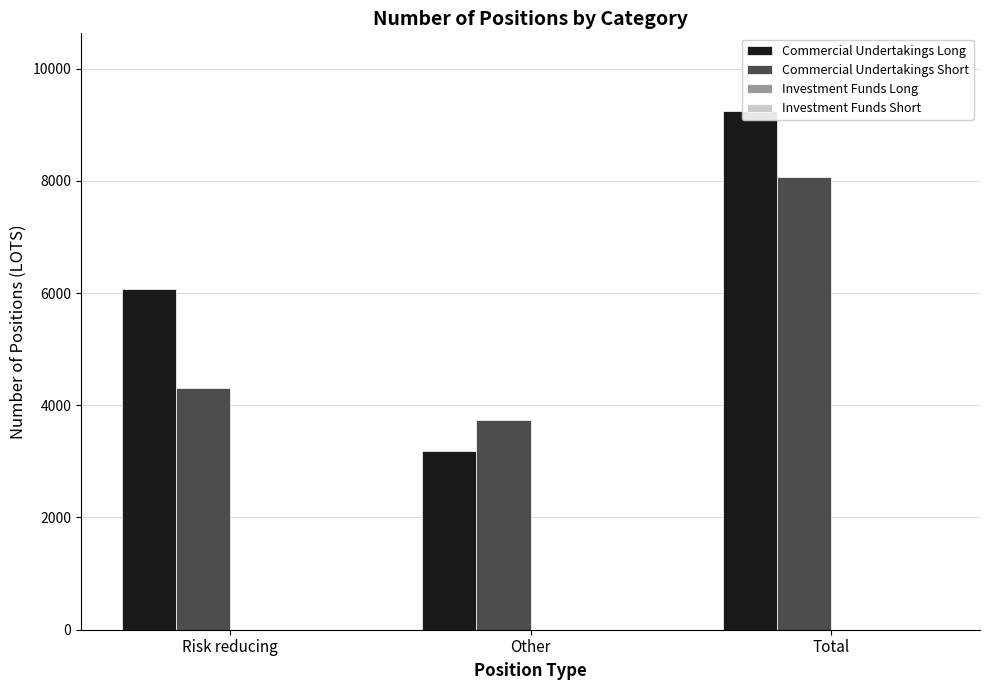

Rank the categories by Investment Funds Long value from highest to lowest.

Risk reducing, Other, Total